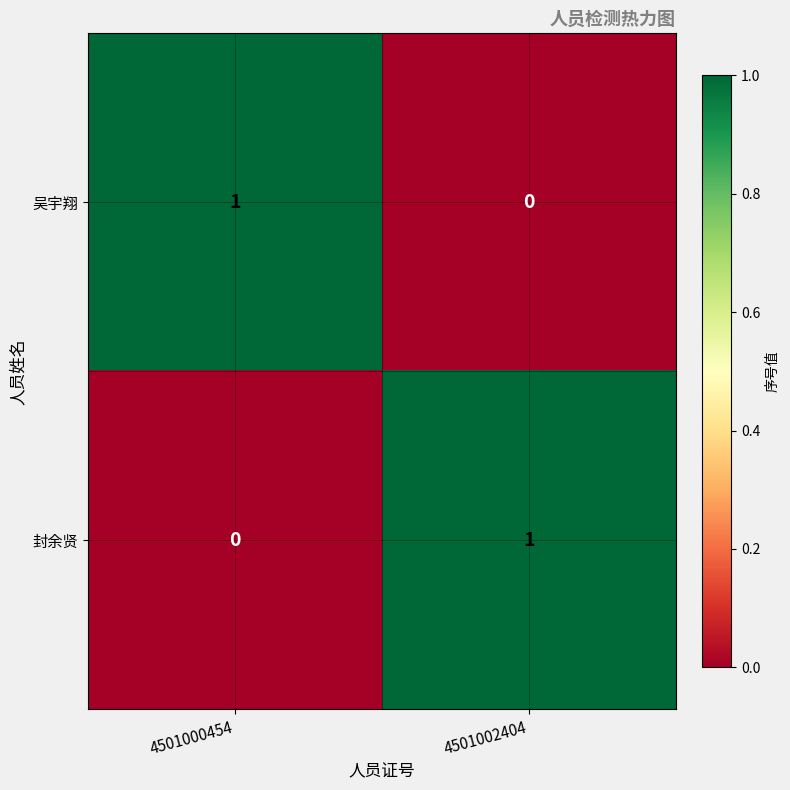

The value of 吴宇翔 at 4501002404 is 0. True or false?

True